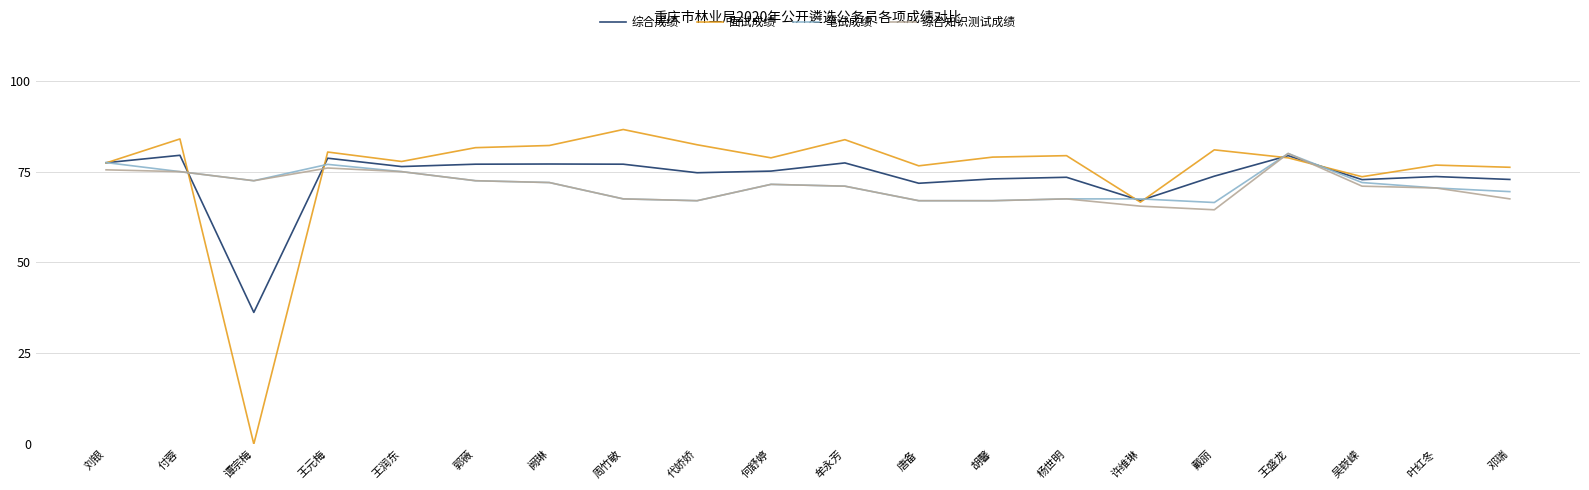

The 笔试成绩 series shows 128.2 at 阙琳. True or false?

False